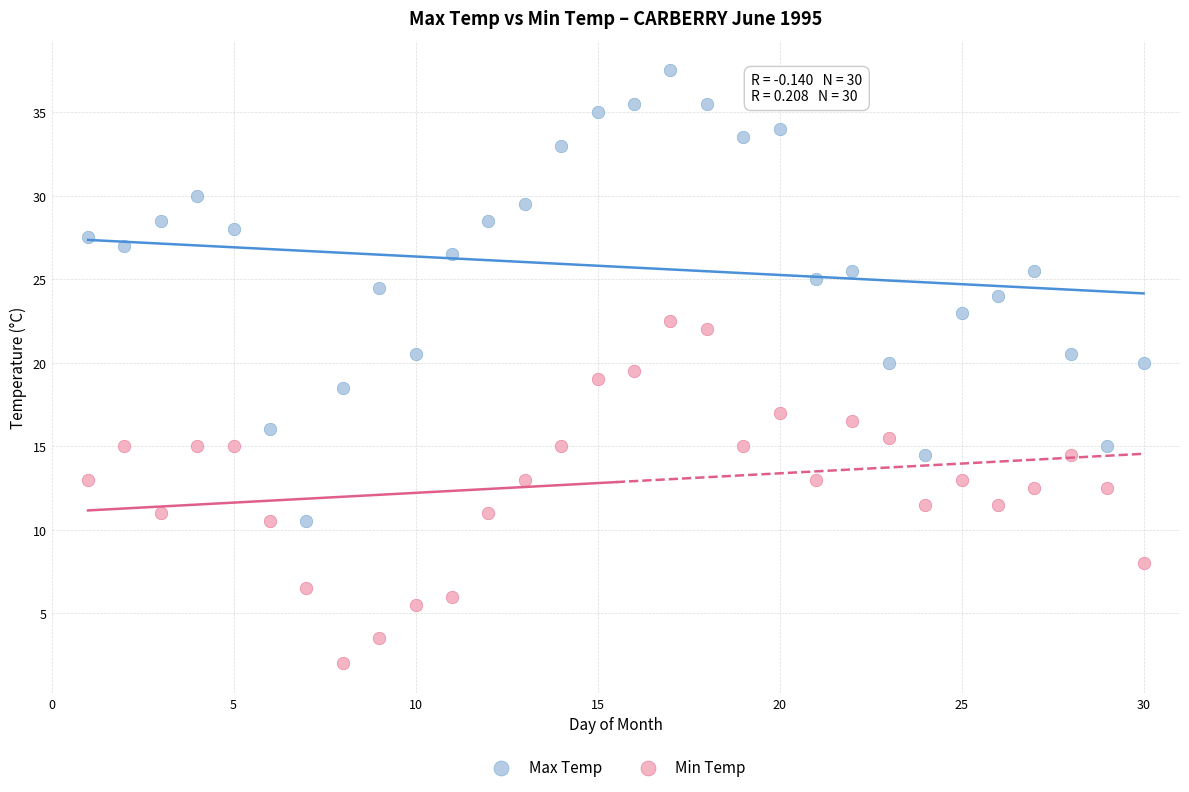

What is the X range (max minus min) for the scatter plot?

29.0